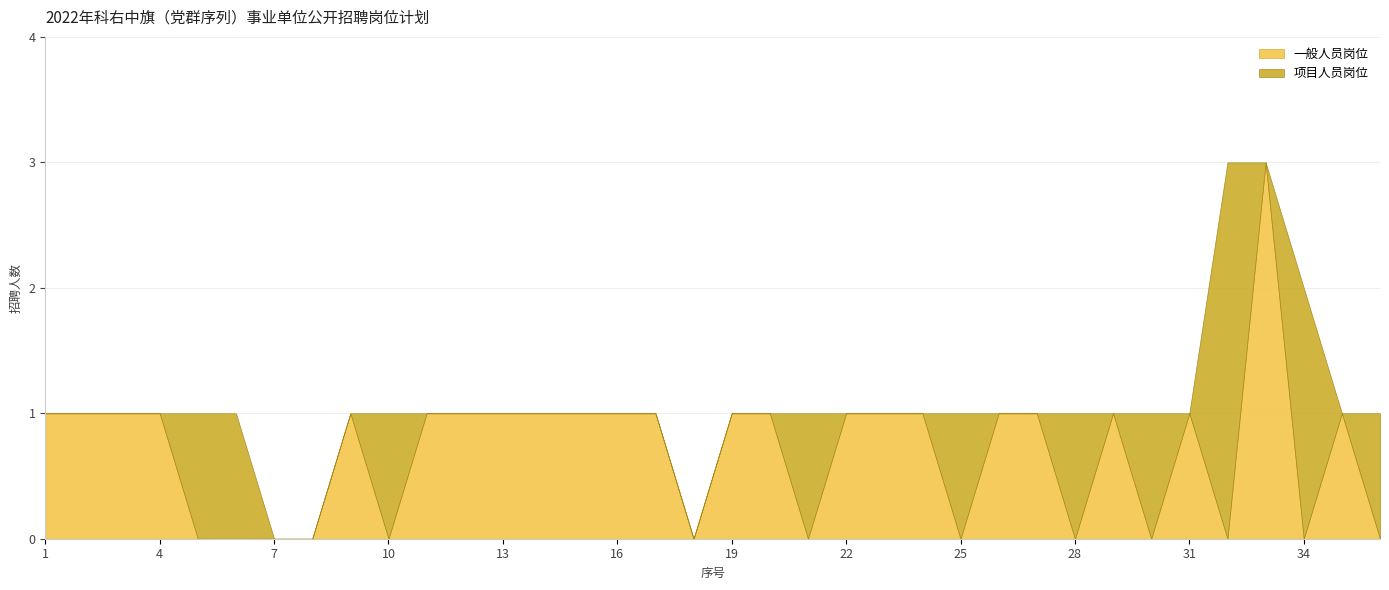

How many lines are shown in the chart?

2